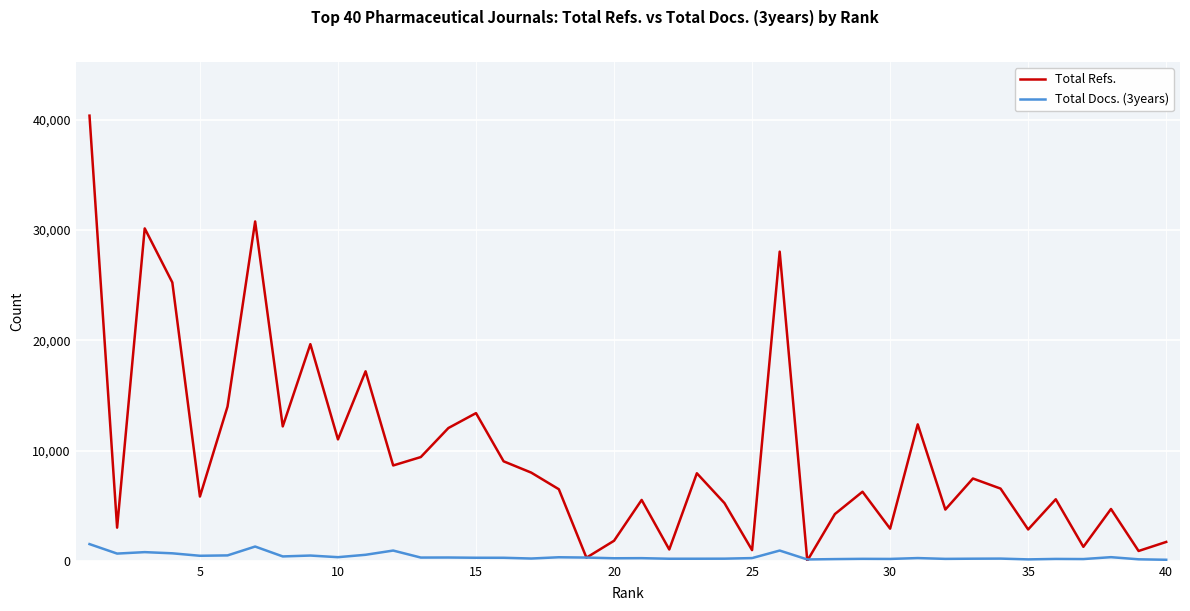

Which series has the largest range (max minus min)?

Total Refs.